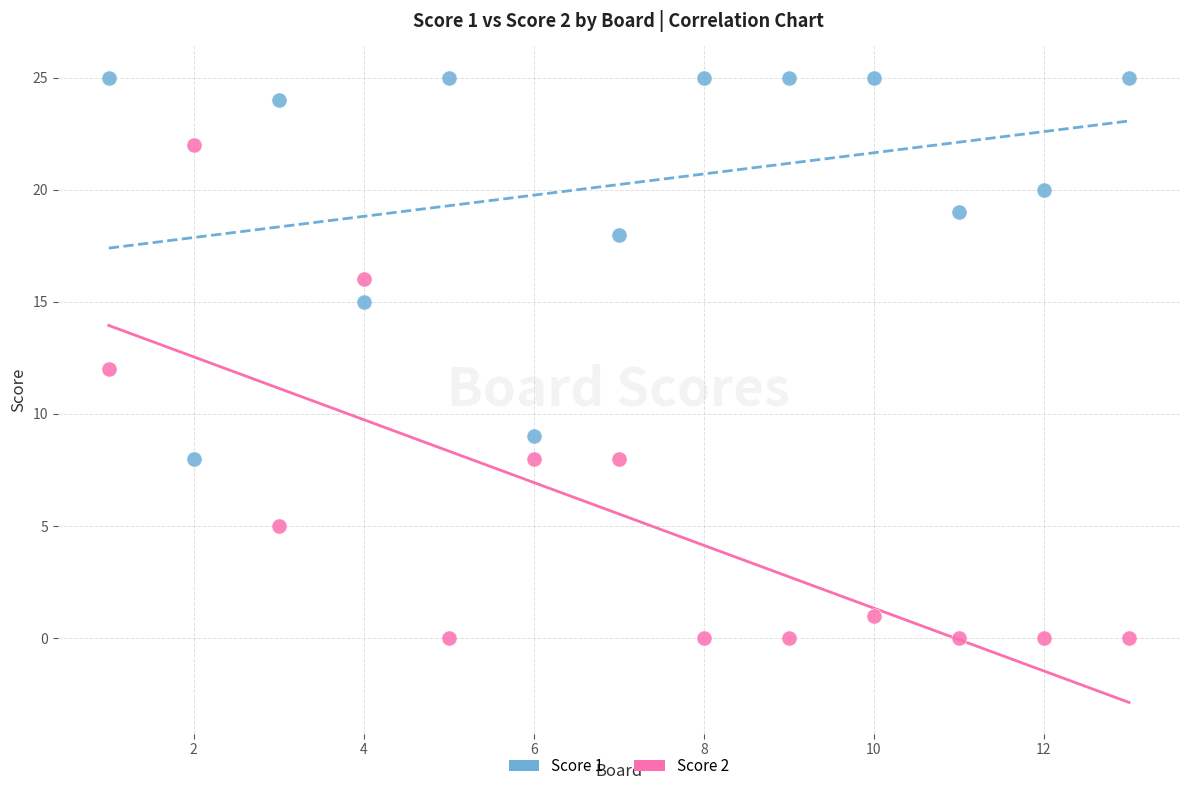

Which series has the largest Y range (max minus min)?

Score 2